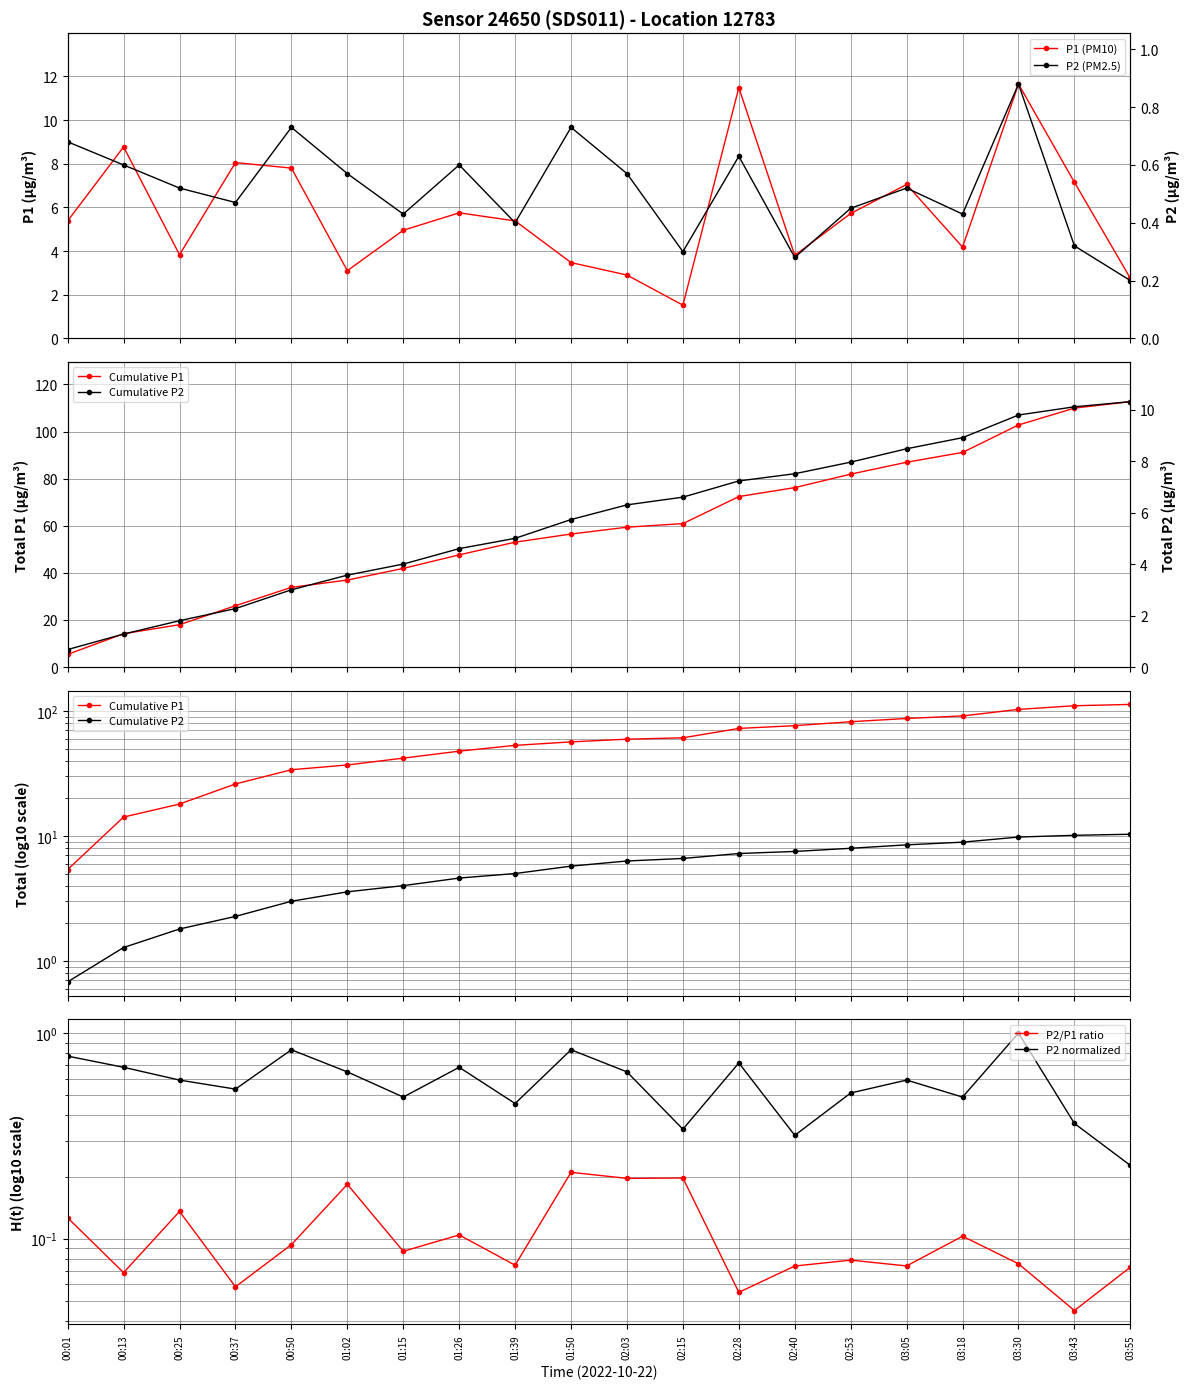

How many data points does each series have?

20